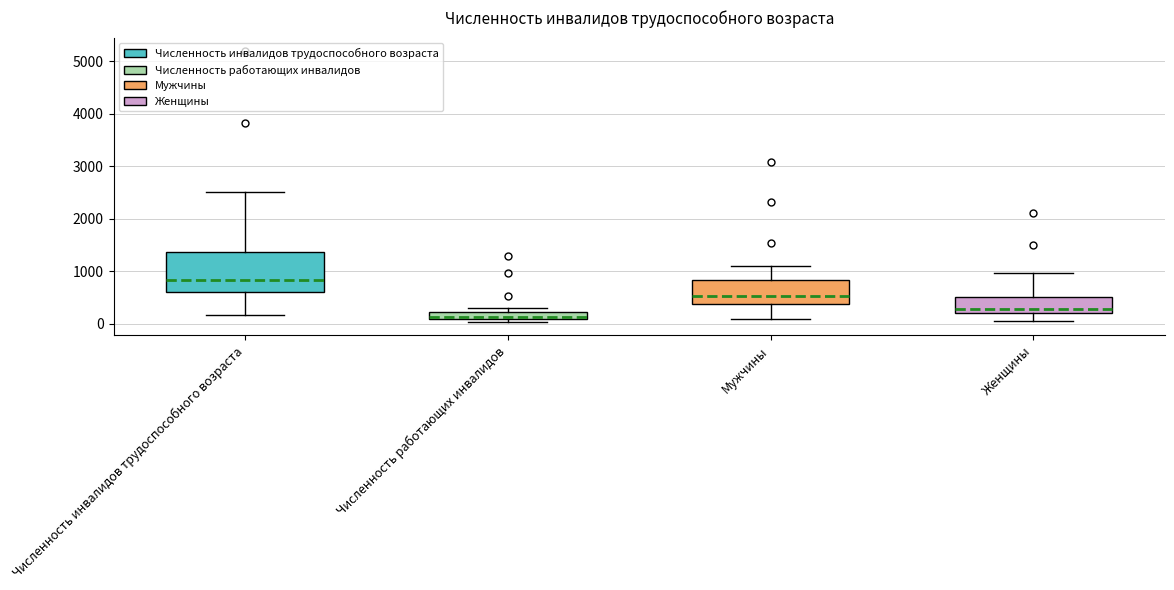

Where does the upper whisker of the box for Женщины end on the y-axis? The values are not printed on the chart, so give them approximately, as read against the axis.

1000